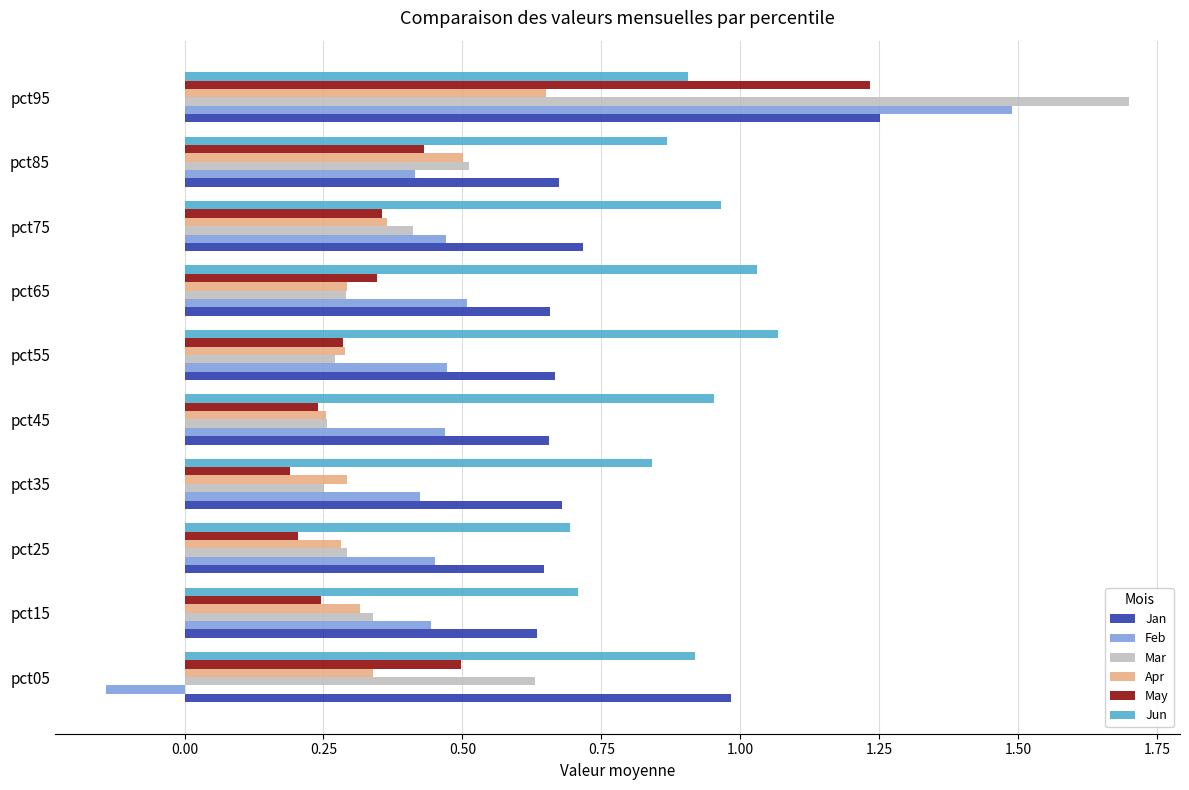

Rank the series by their maximum value, from highest to lowest.

Mar, Feb, Jan, May, Jun, Apr